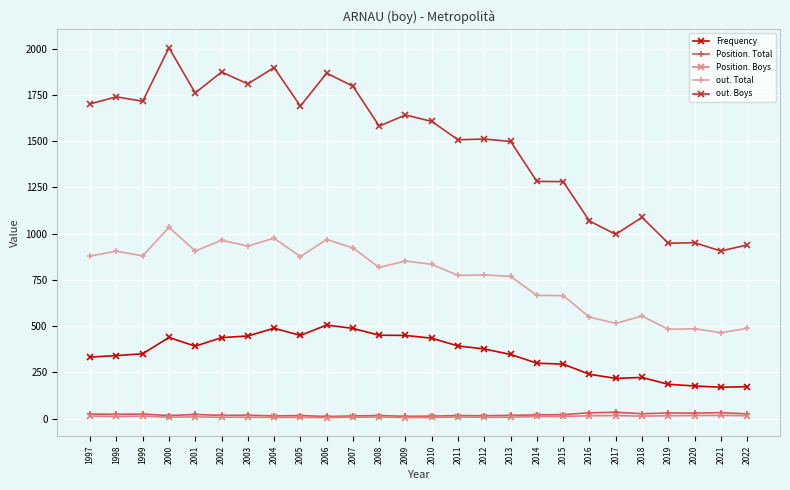

What is the spread (max minus min) of values at 2007?

1788